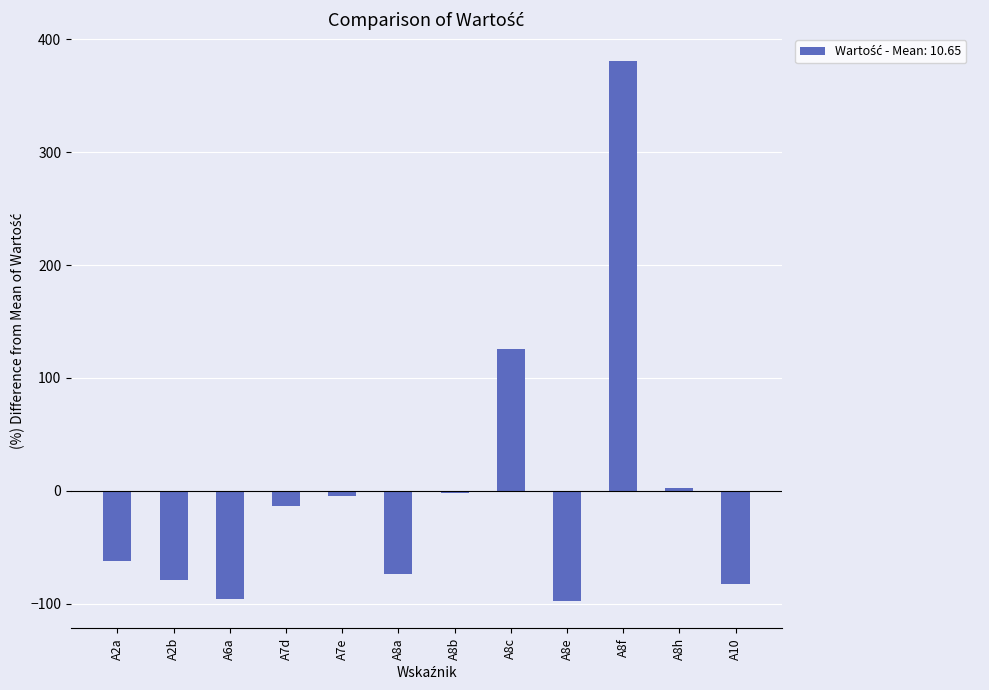

What is the difference between the second highest and minimum values?

223.5